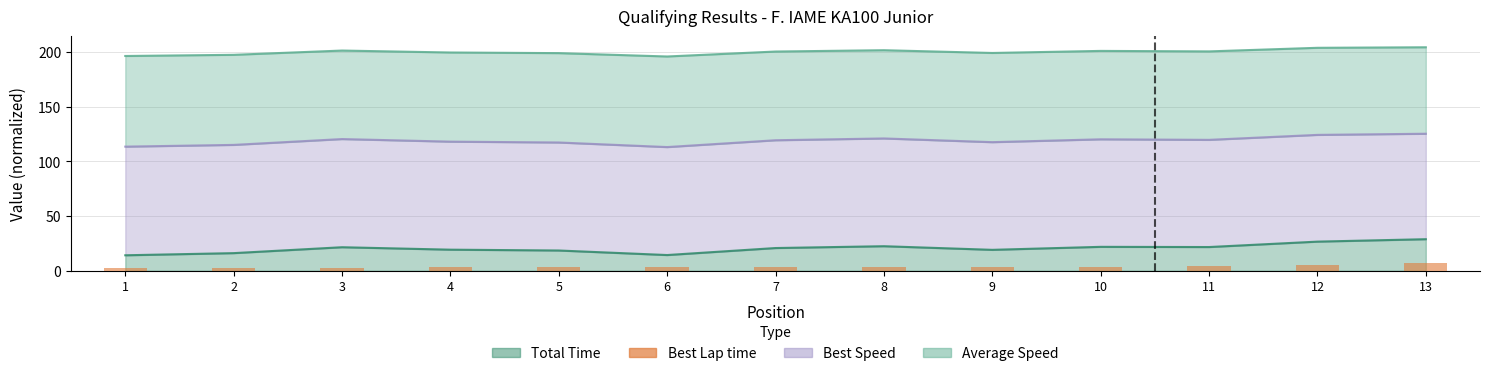

Are the bars horizontal?

No